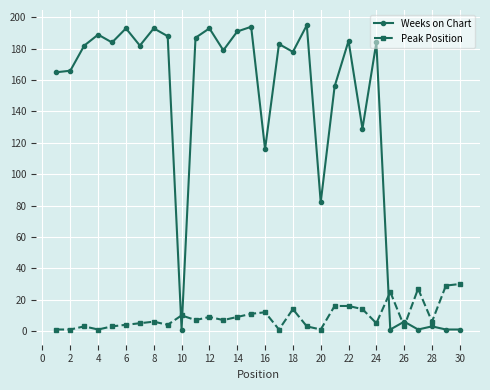

Reading left to right, list all the values displayed in this chart.

Weeks on Chart: 165	166	182	189	184	193	182	193	188	1	187	193	179	191	194	116	183	178	195	82	156	185	129	184	1	6	1	3	1	1
Peak Position: 1	1	3	1	3	4	5	6	4	10	7	9	7	9	11	12	1	14	3	1	16	16	14	5	25	3	27	6	29	30